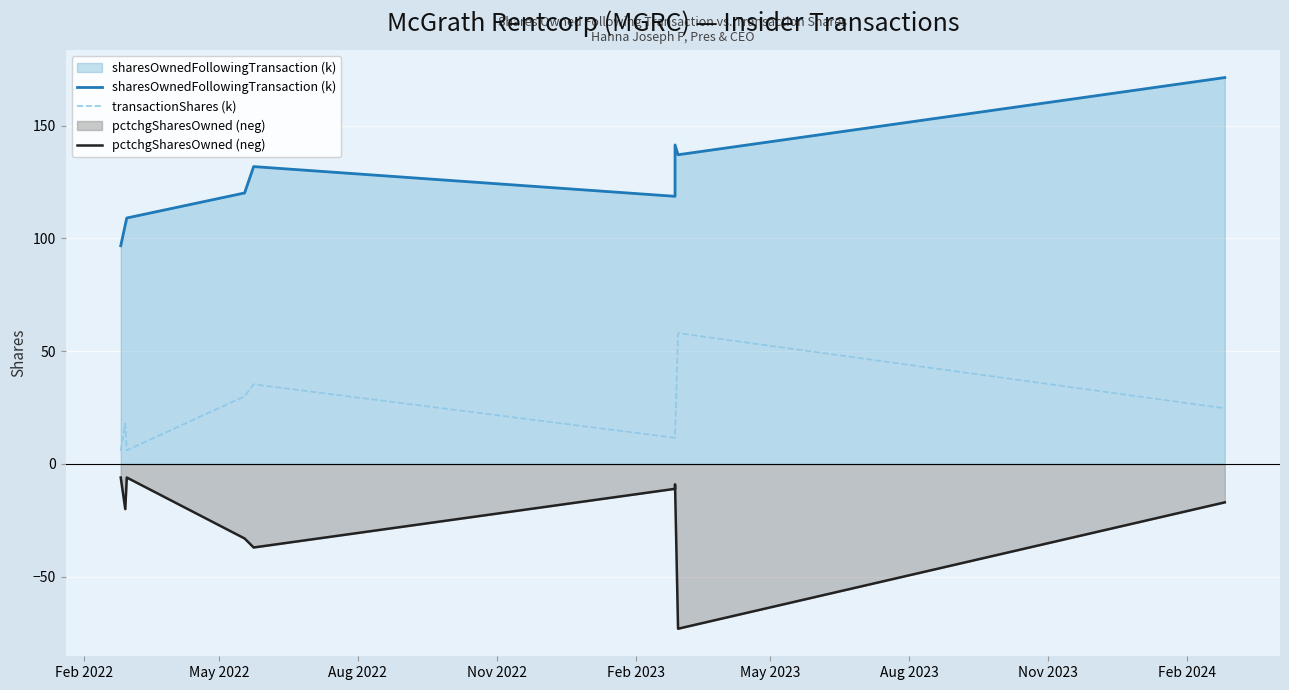

True or false: pctchgSharesOwned (neg) and transactionShares (k) cross at least once.

False